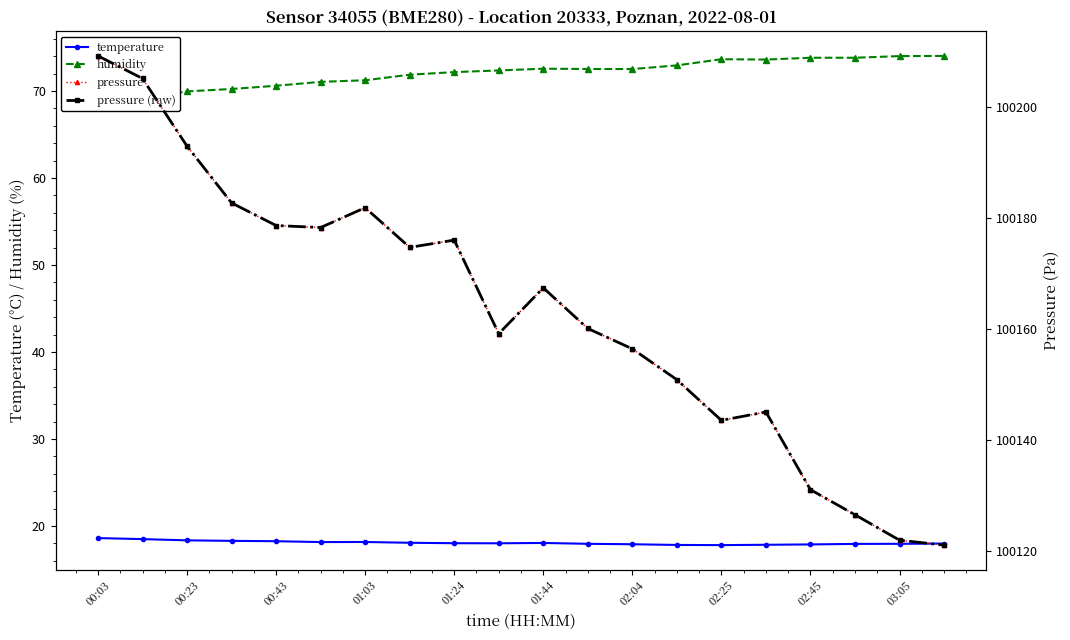

True or false: pressure (raw) and humidity cross at least once.

False